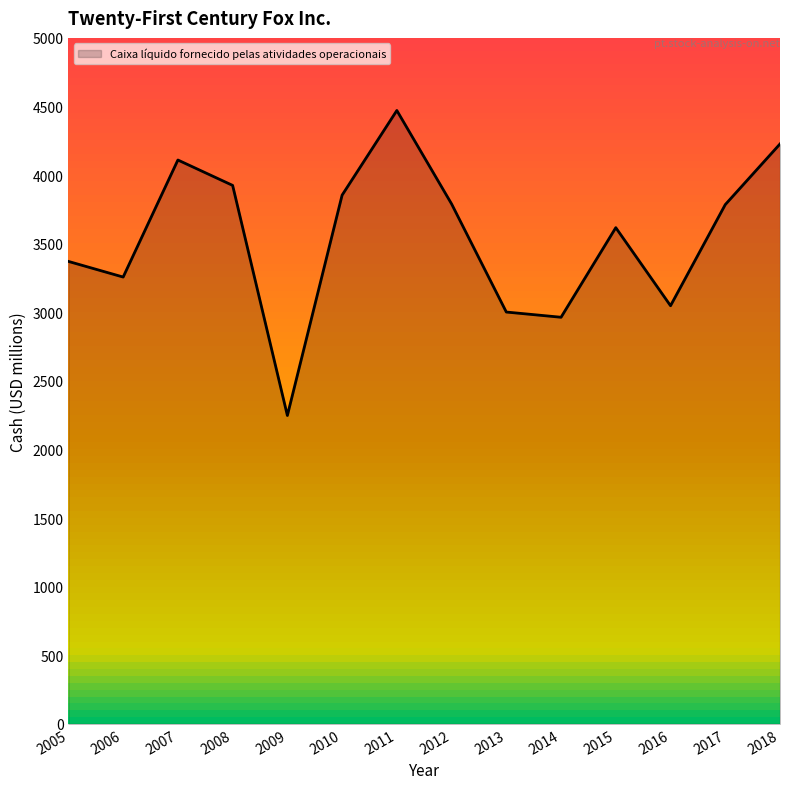

What is the difference between the values at 2012 and 2005?

419